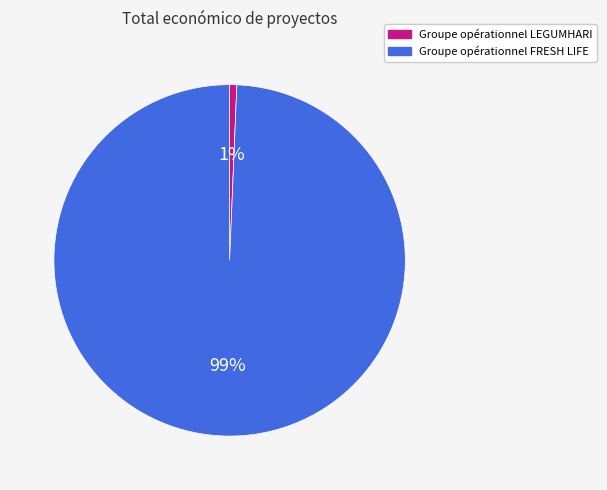

The Groupe opérationnel FRESH LIFE slice represents 99% of the pie. True or false?

True